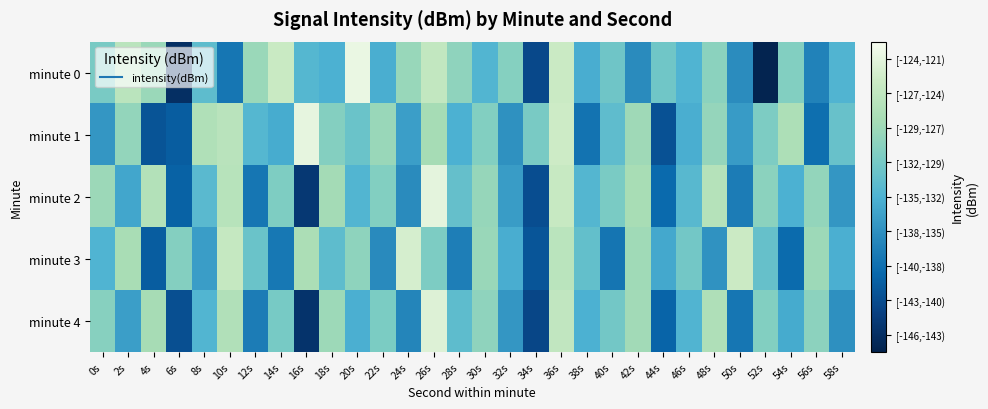

Which series changed the most between 0s and 40s?

minute 3